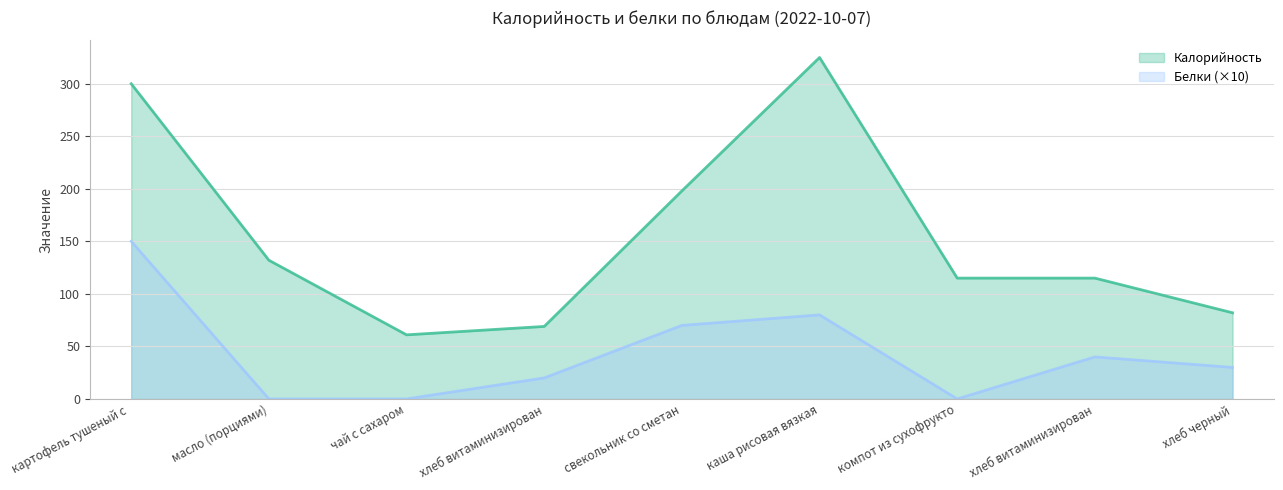

What is the approximate value of Белки at каша рисовая вязкая?

80